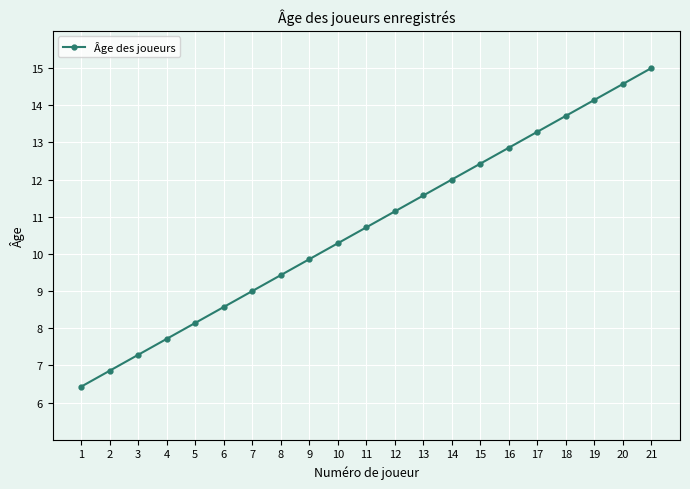

What is the average value?

10.7